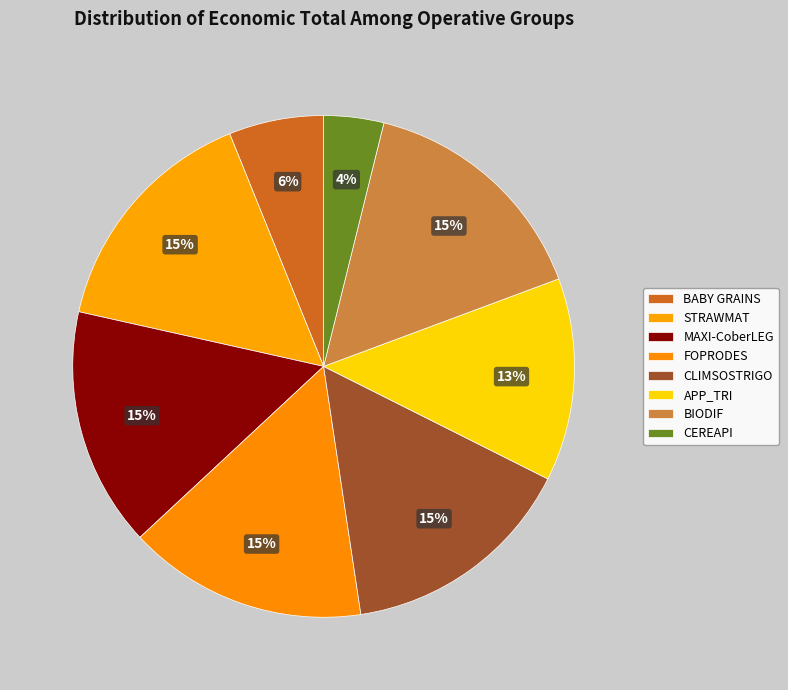

How many slices are in this pie chart?

8